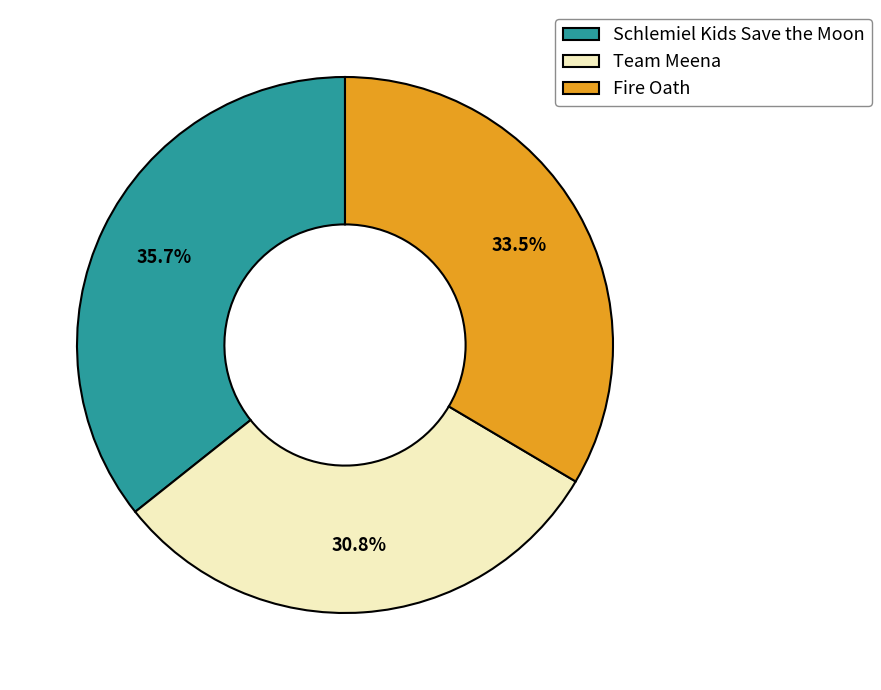

Is there a majority slice in this chart?

No